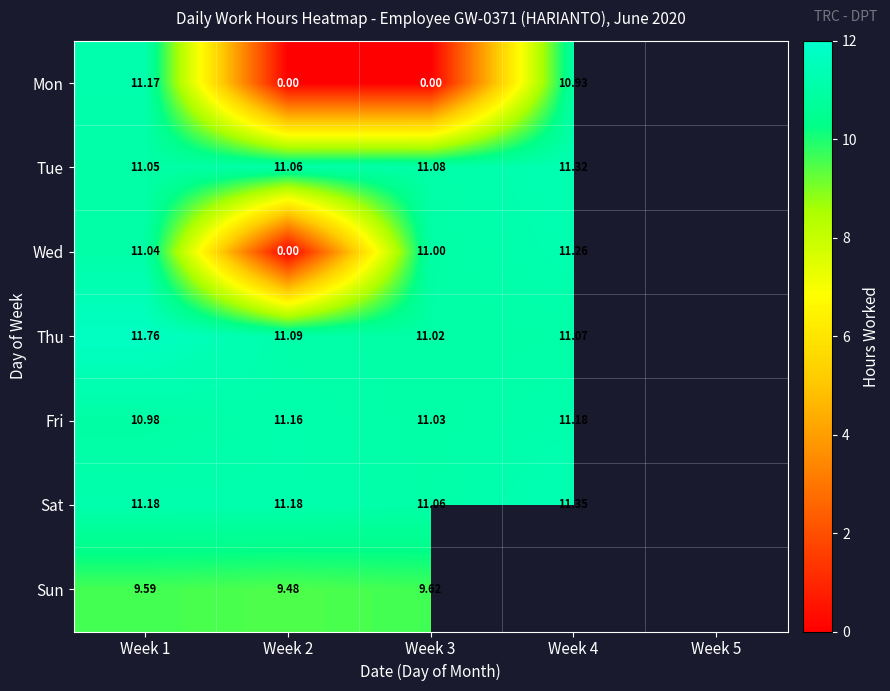

Is it true that Tue equals 3.6 at Week 3?

False